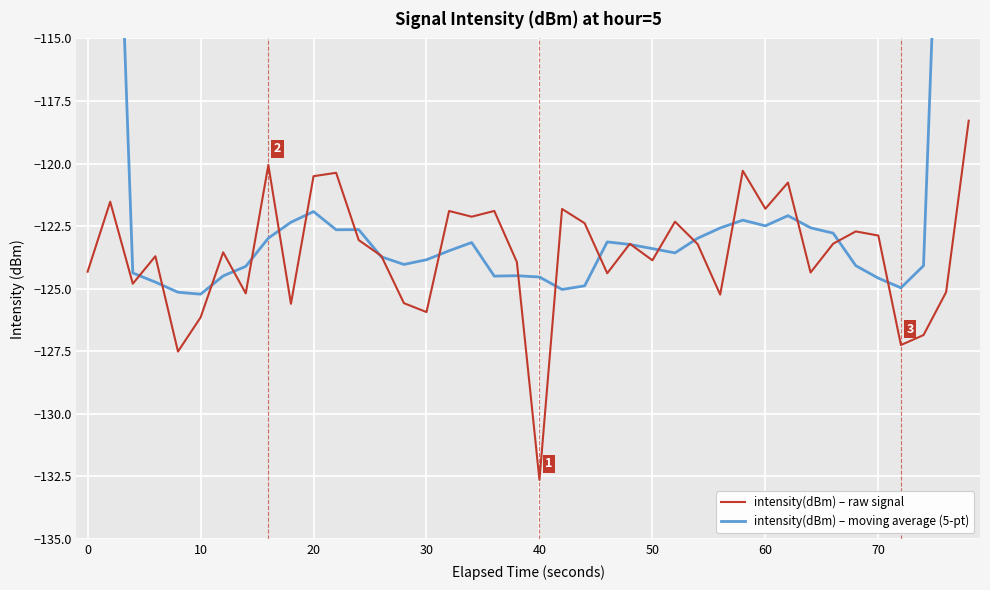

What is the value of the intensity(dBm) – raw signal point at the 30th from the left?

-120.3